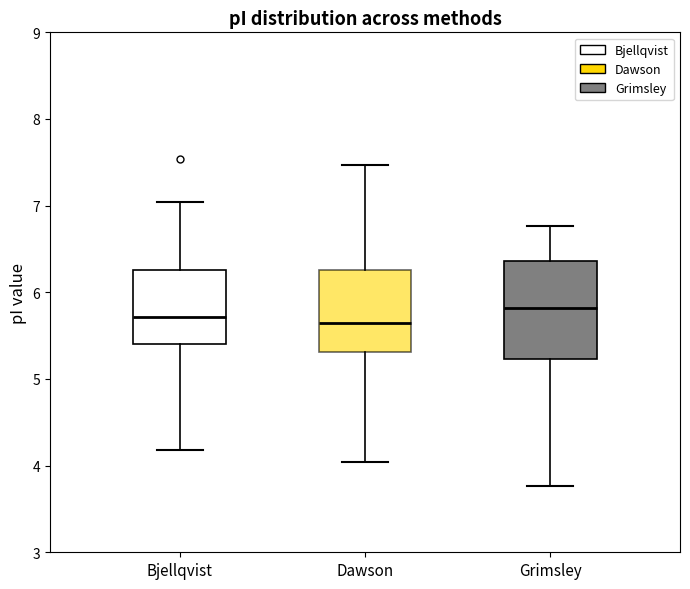

Reading left to right, transcribe this box plot: for each box, give where its median line is, the range the box spans, and where its two whiskers end, as read against the y-axis. The values are not printed on the chart, so give them approximately, as read against the axis.

Bjellqvist: median 5.7, box 5.4 to 6.3, whiskers 4.2 to 7.0
Dawson: median 5.7, box 5.3 to 6.3, whiskers 4.0 to 7.5
Grimsley: median 5.8, box 5.2 to 6.4, whiskers 3.8 to 6.8